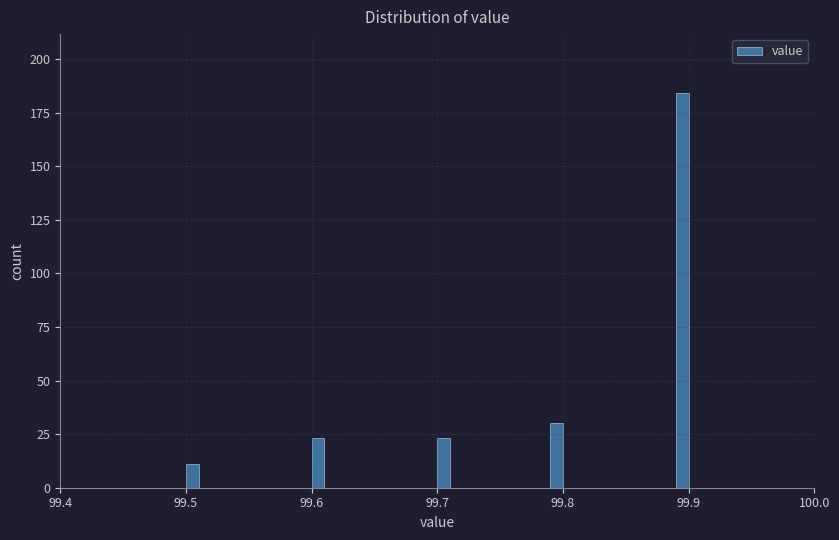

Read against the x-axis, roughly where is the centre of the tallest bar?

99.90